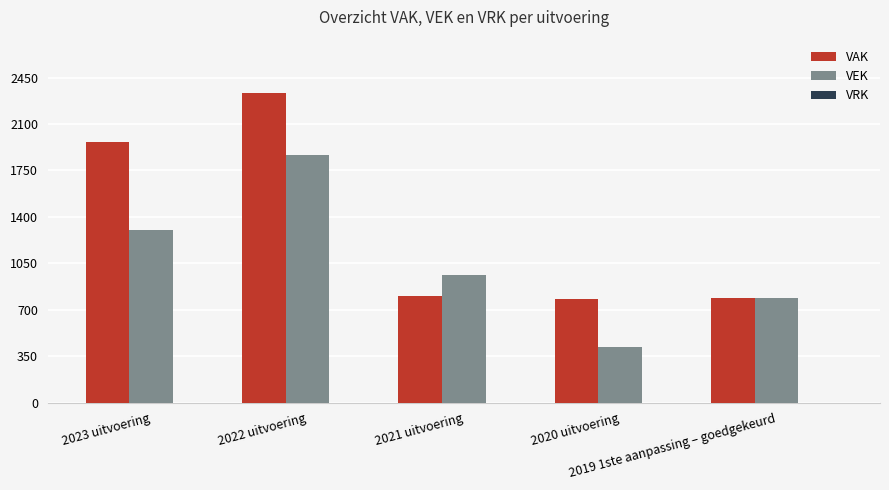

What is the sum of all VAK values?

6671